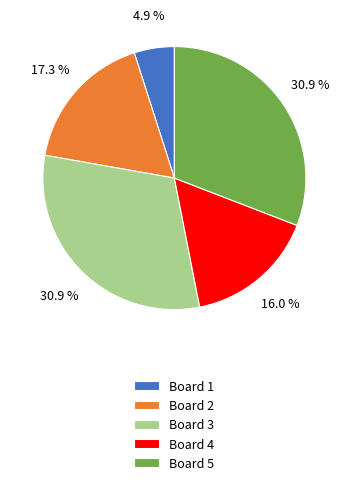

What is the smallest slice in the pie chart?

Board 1